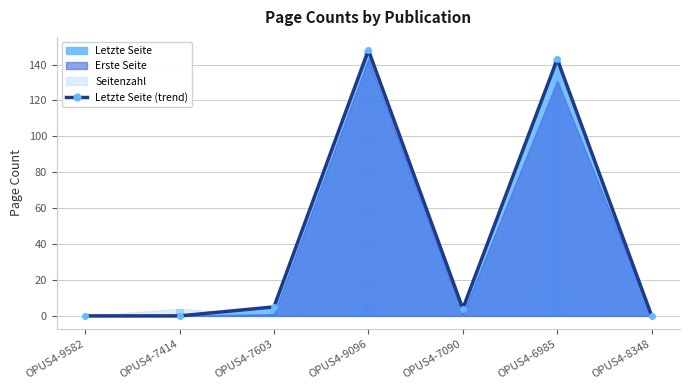

What is the sum of all values?

300